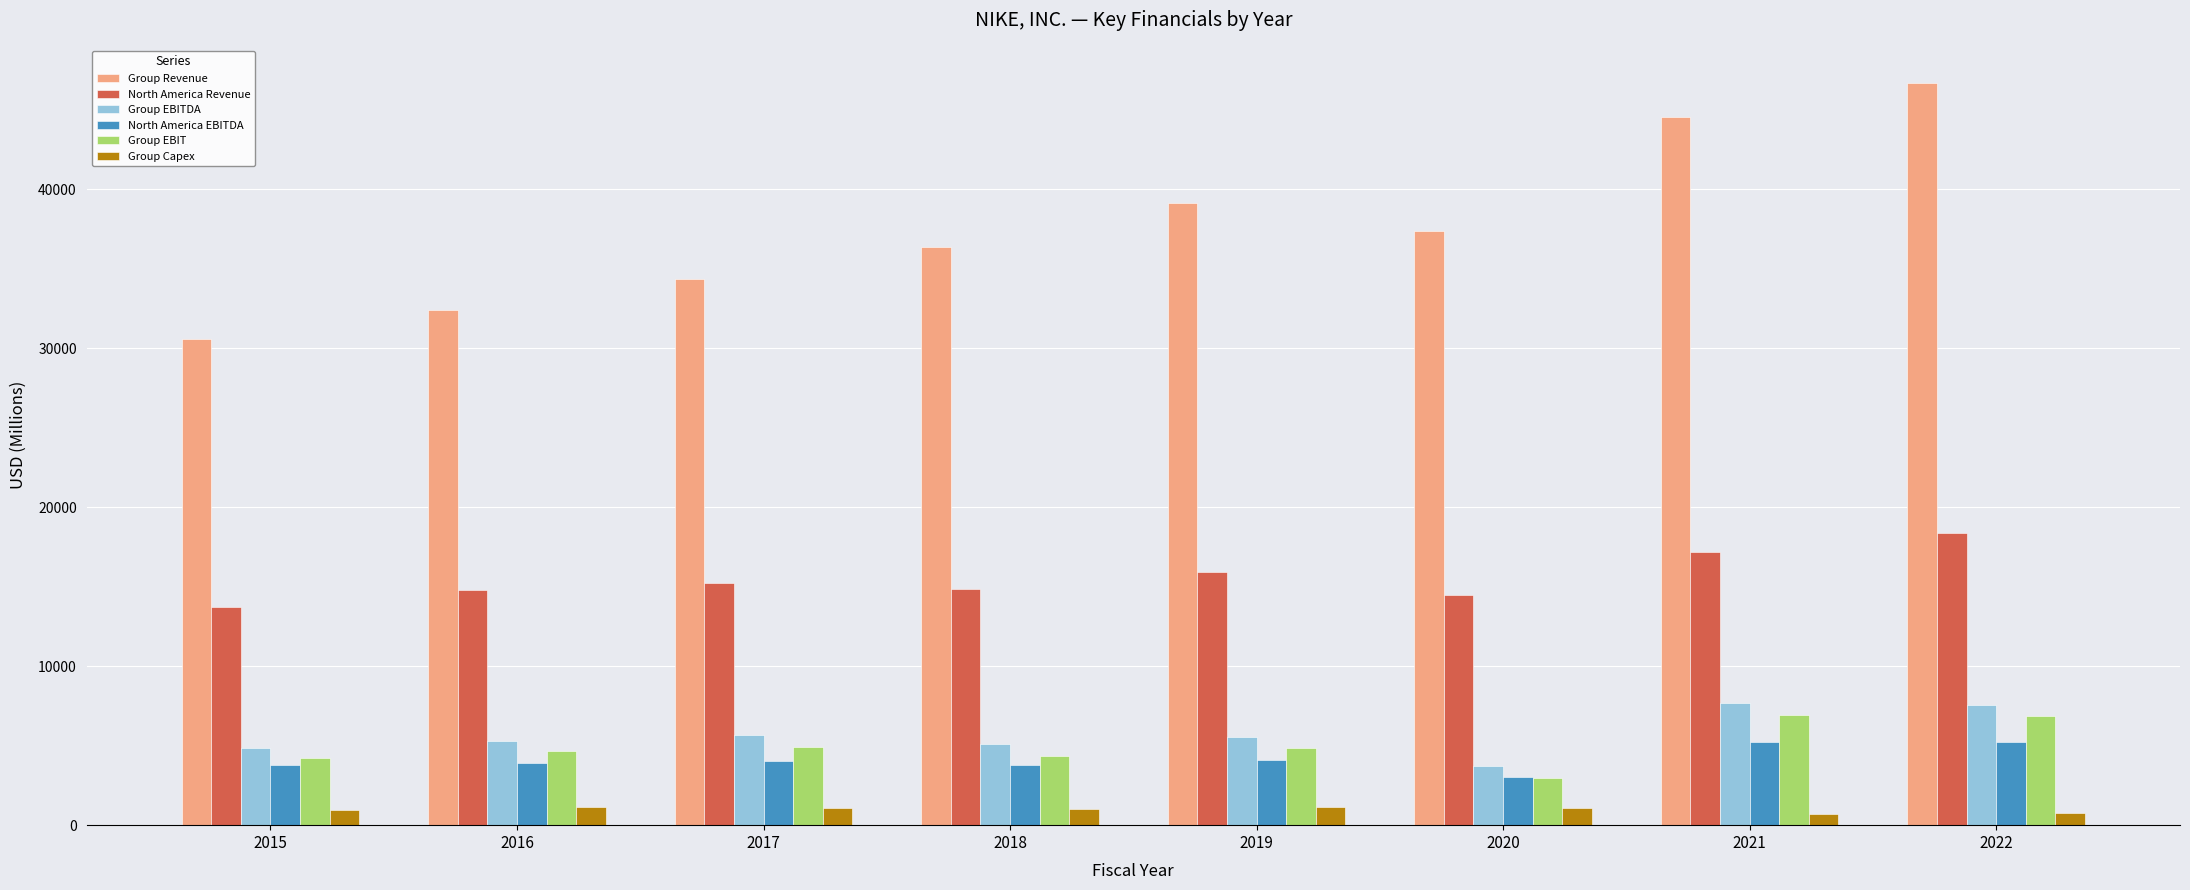

What is the sum of the North America EBITDA values at 2018 and 2016?

7656